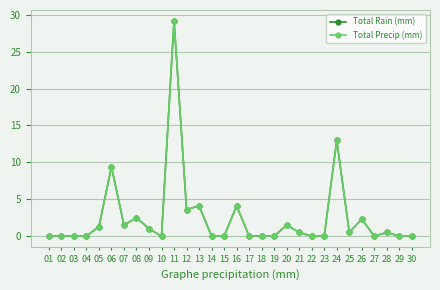

Which series has the largest total across all categories?

Total Rain (mm)